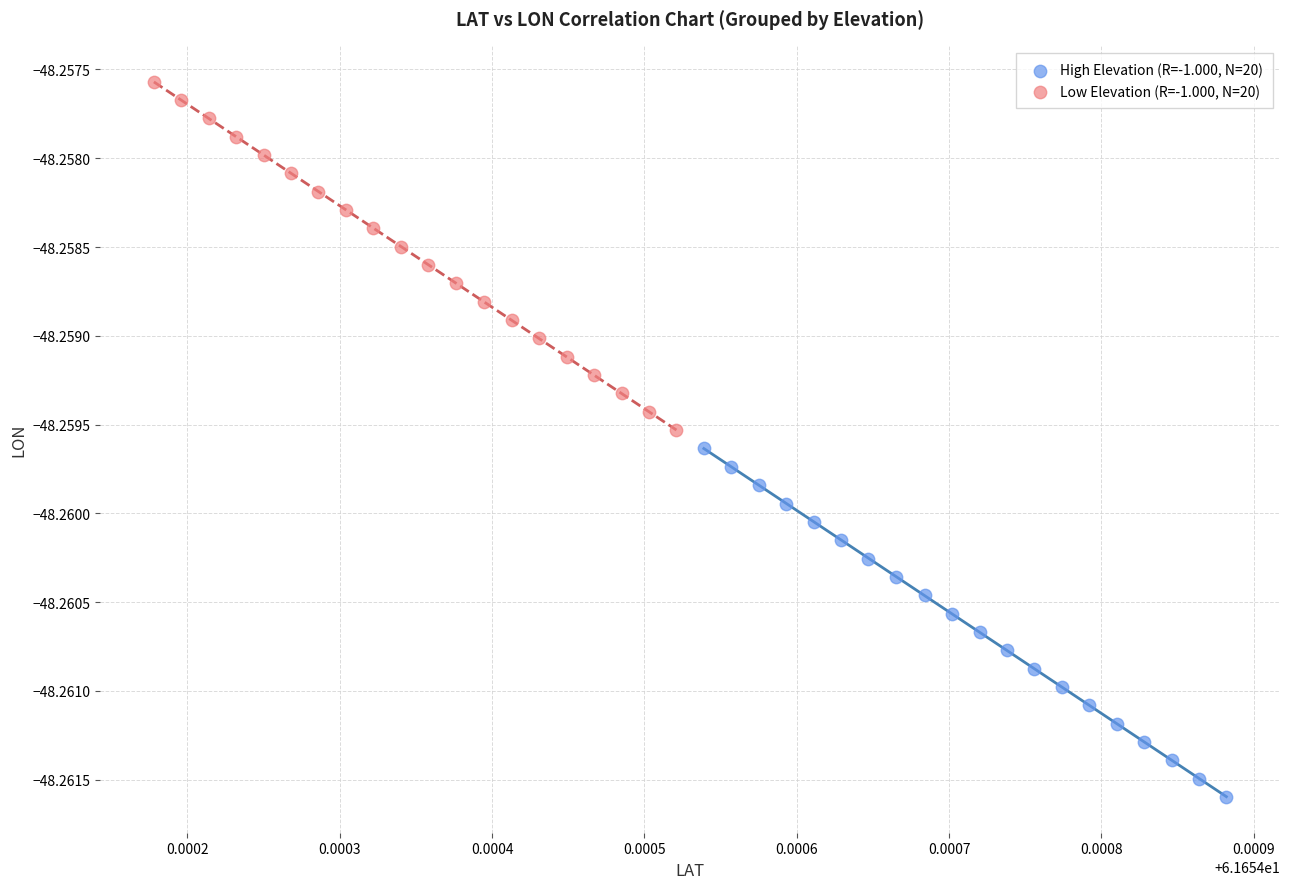

Which series contains the lowest Y value?

High Elevation (R=-1.000, N=20)